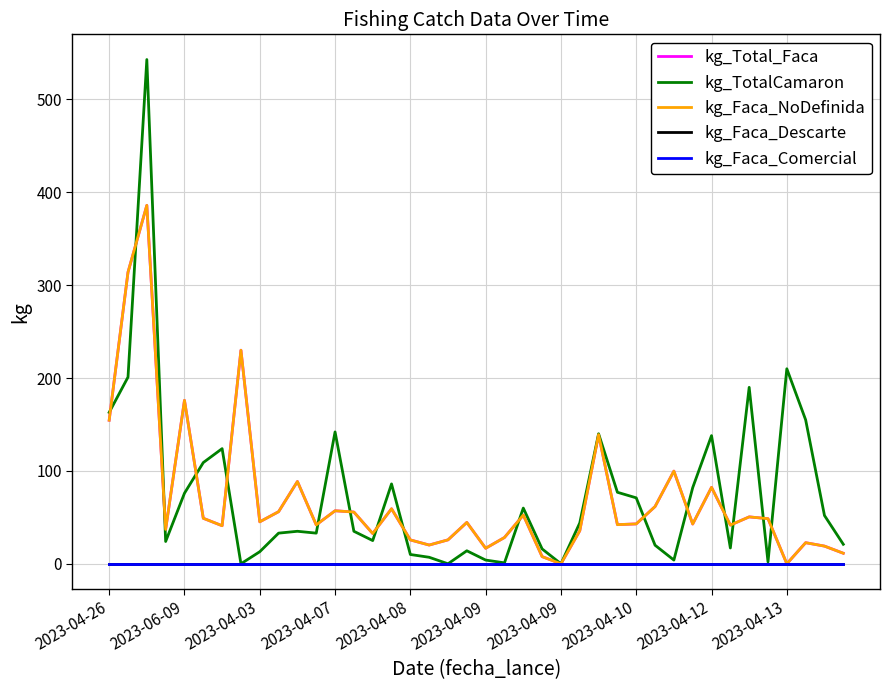

Does the chart have visible grid lines?

Yes